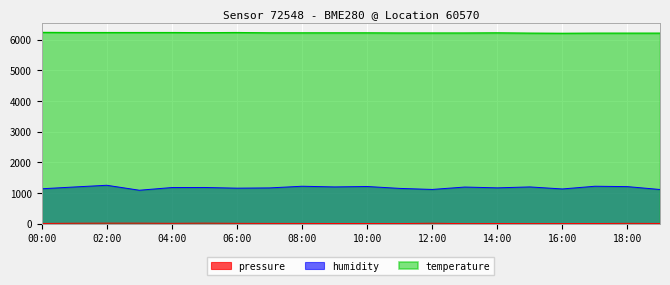

Rank the series by their average value, from lowest to highest.

pressure, humidity, temperature